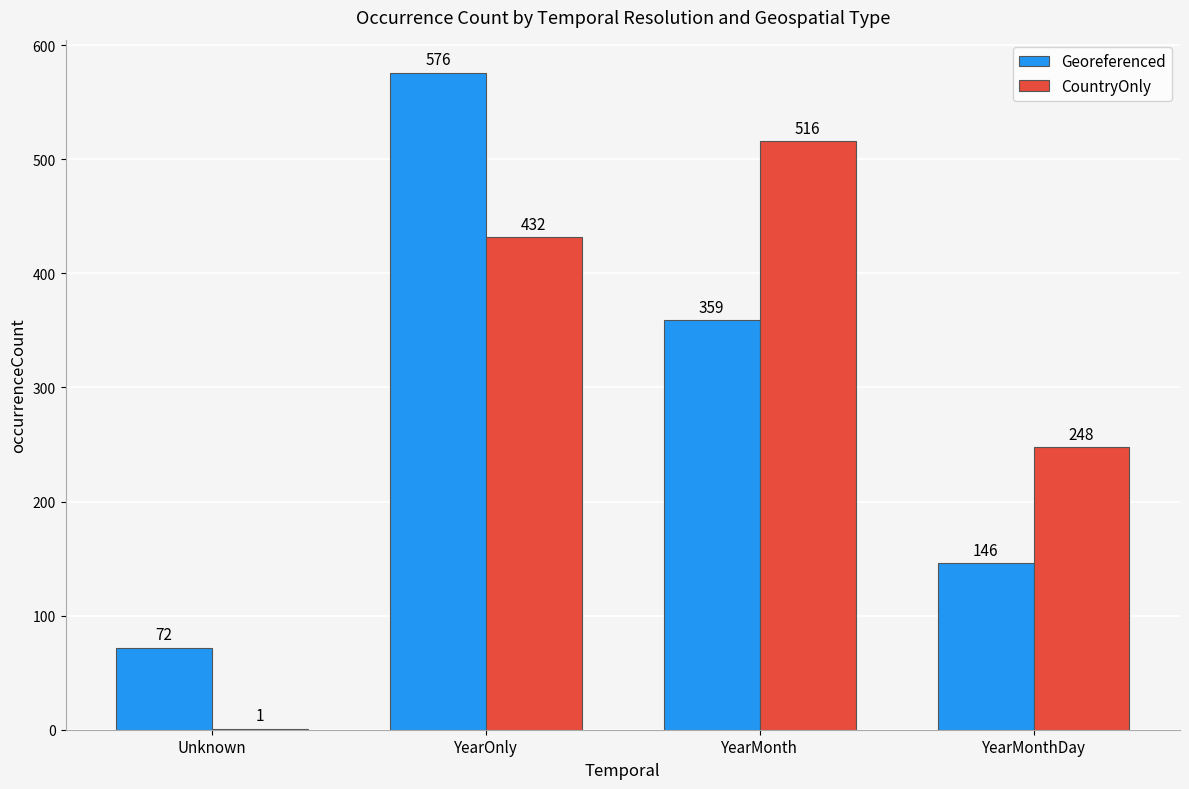

At which label is Georeferenced closest to 324?

YearMonth